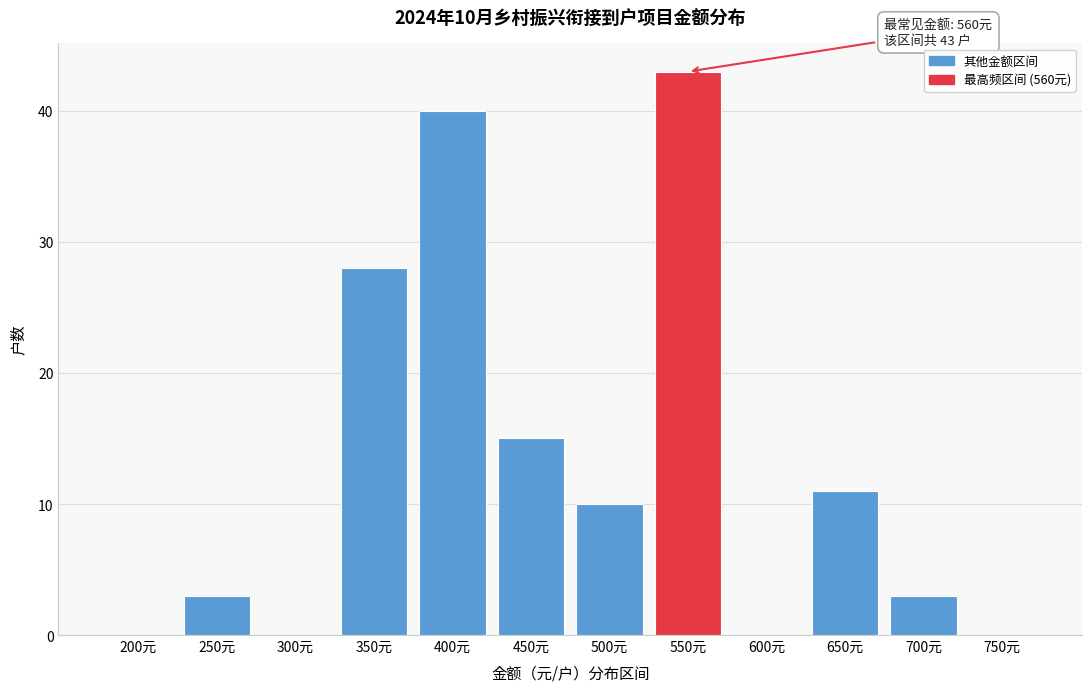

Reading left to right, transcribe all the data shown in this chart.

200元=0	250元=3	300元=0	350元=28	400元=40	450元=15	500元=10	550元=43	600元=0	650元=11	700元=3	750元=0